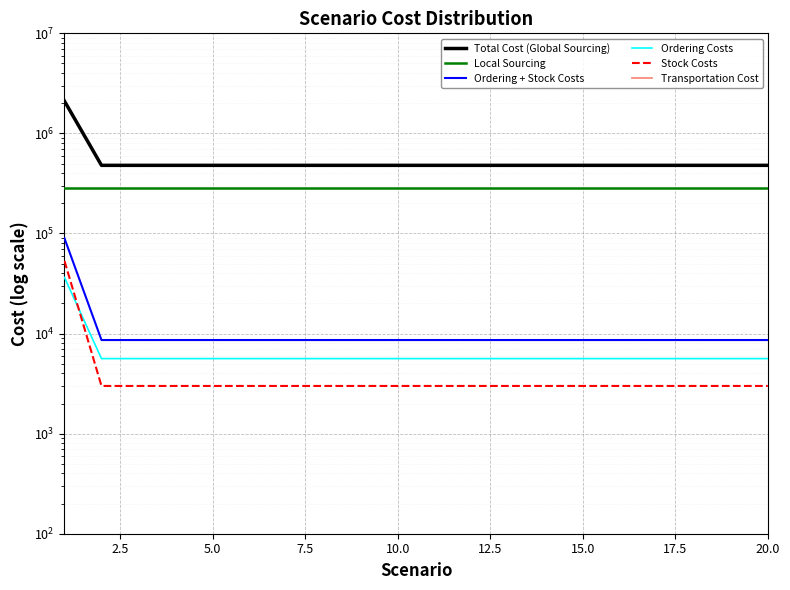

True or false: Transportation Cost and Ordering + Stock Costs cross at least once.

False